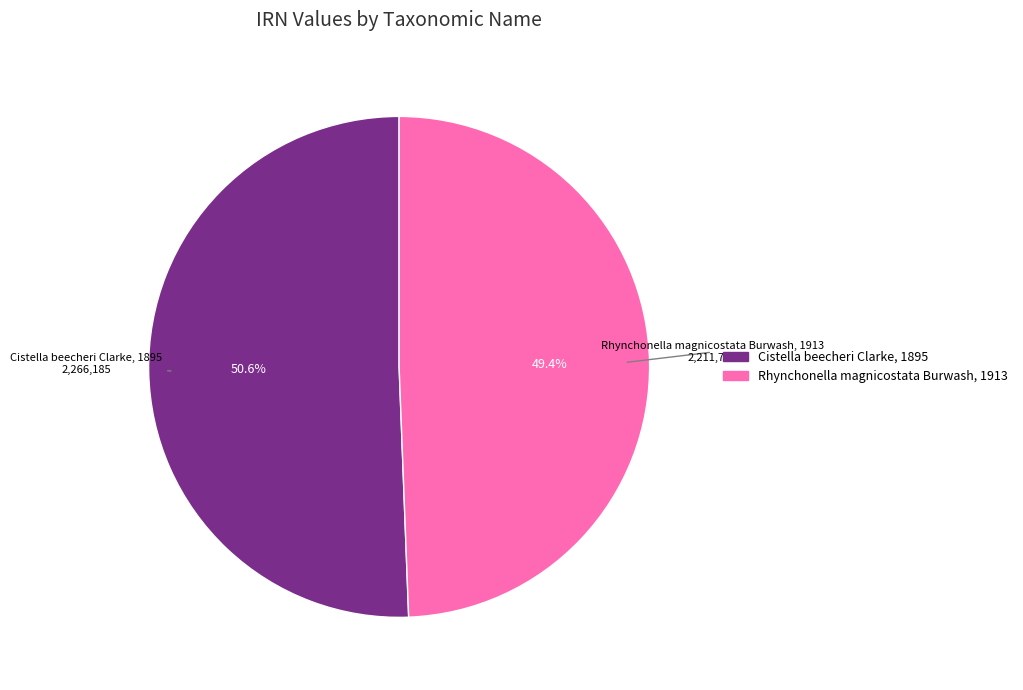

Is there any slice that represents more than half of the pie?

Yes